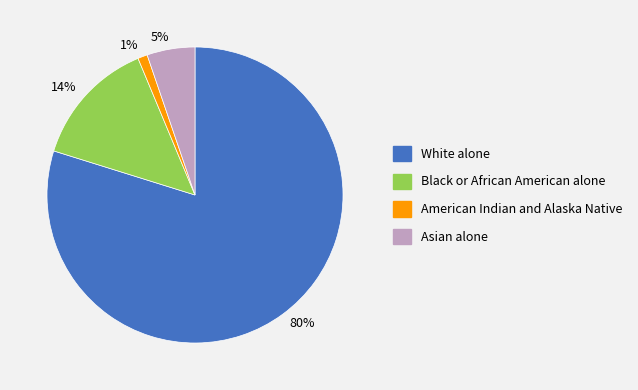

Is it true that White alone is 80% of the pie?

True